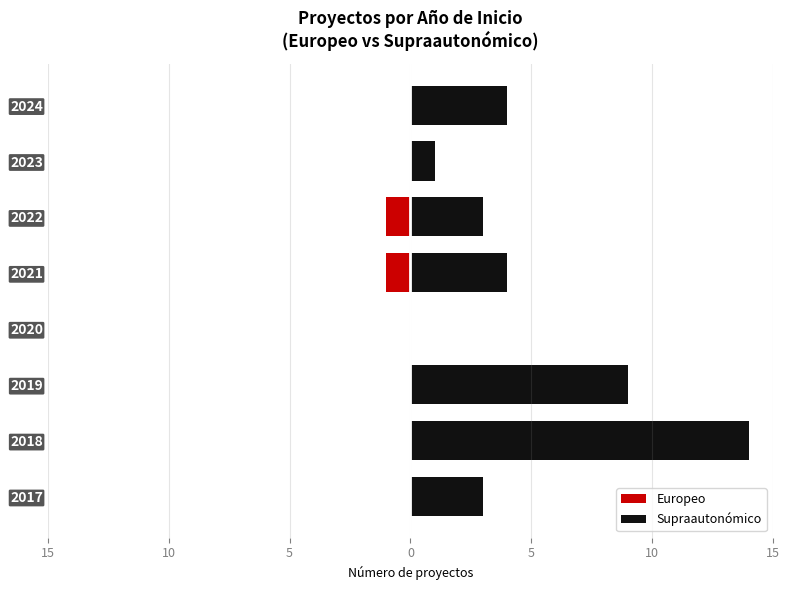

What is the smallest value displayed?

-1